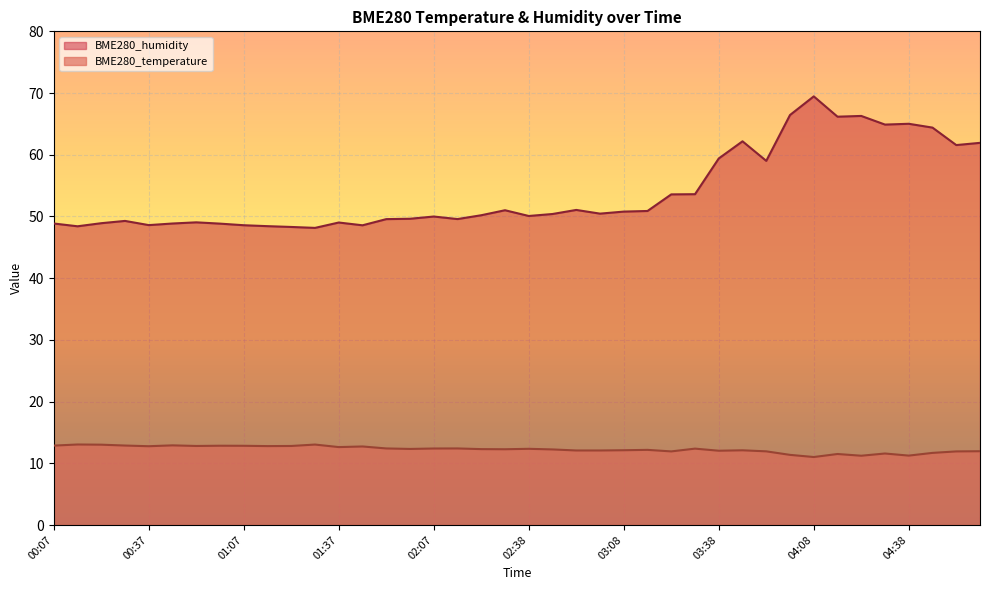

At which category is the sum across all series the highest?

04:08